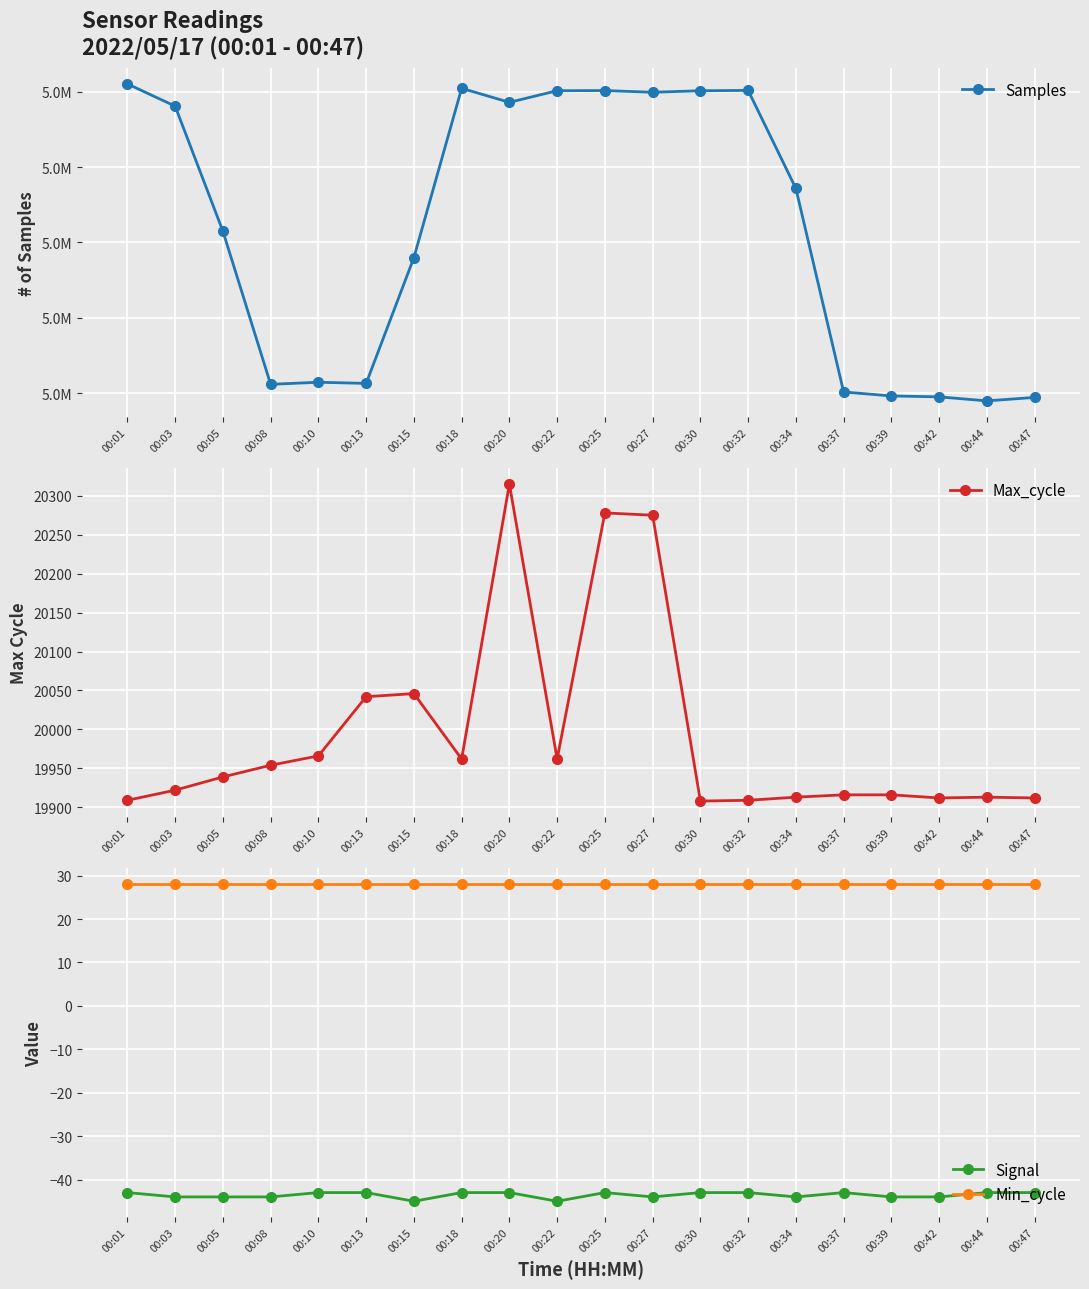

What is the approximate value of Signal at 00:15?

-45